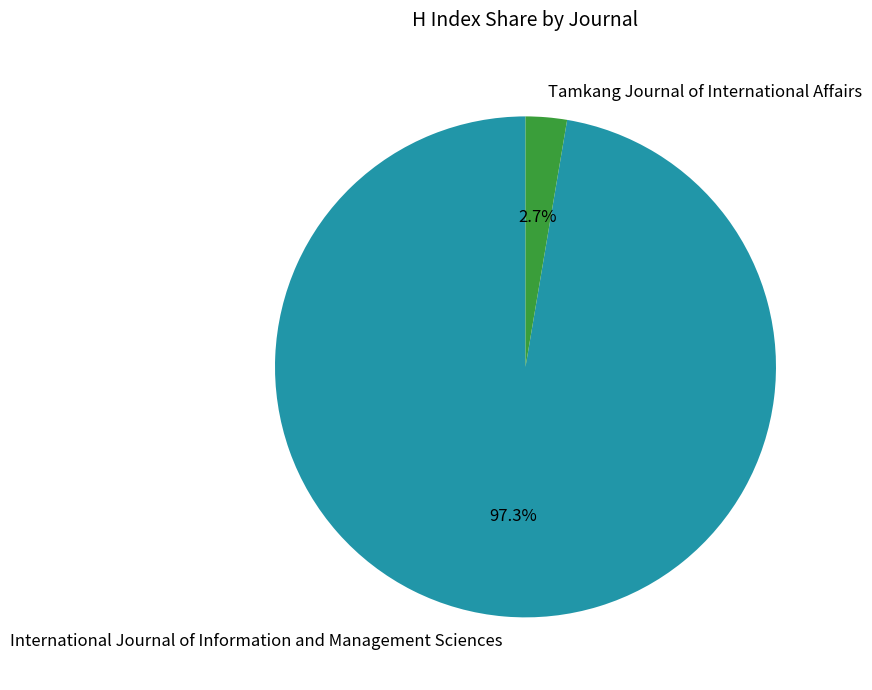

To the nearest percent, what is the combined percentage of Tamkang Journal of International Affairs and International Journal of Information and Management Sciences?

100%